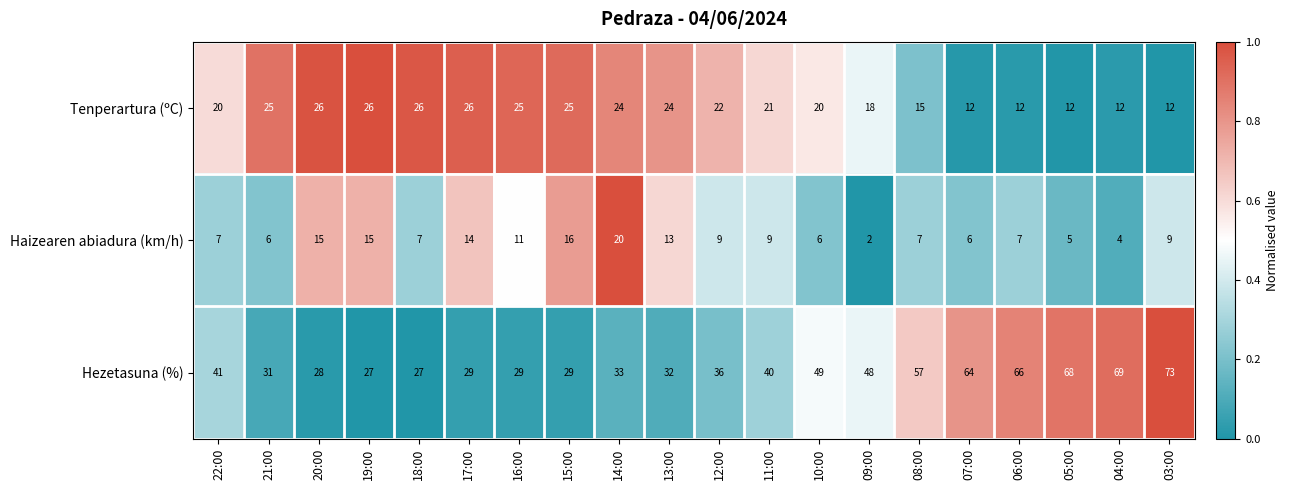

What is the approximate value of Hezetasuna (%) at 09:00, to the nearest 5?

50